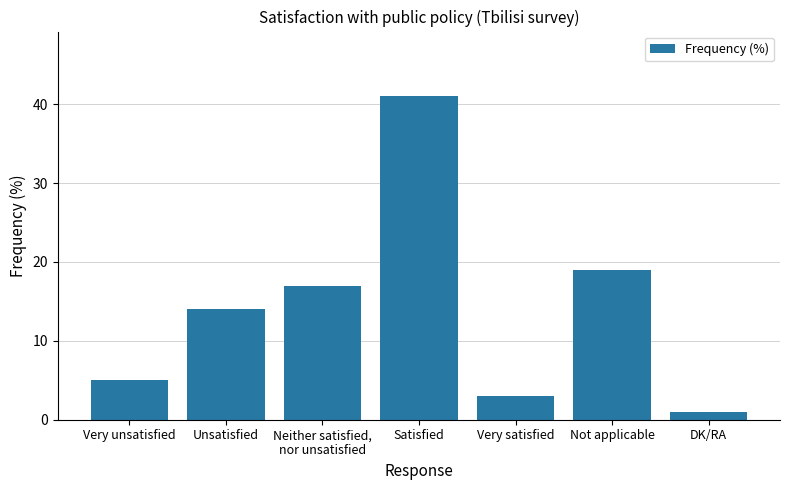

Reading left to right, what are all the values shown in this chart?

Very unsatisfied=5	Unsatisfied=14	Neither satisfied,
nor unsatisfied=17	Satisfied=41	Very satisfied=3	Not applicable=19	DK/RA=1